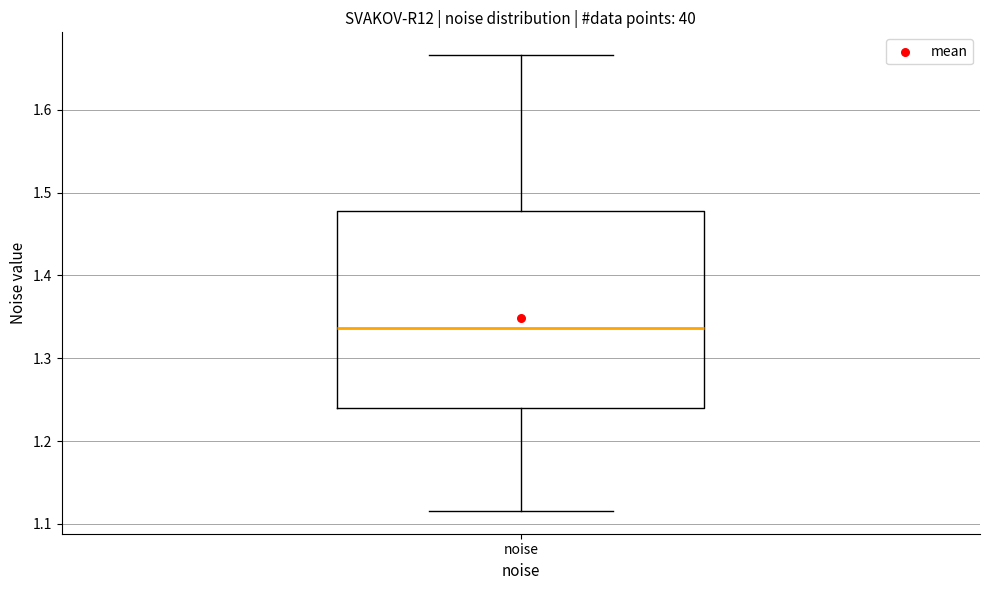

Where does the median line of the box for noise sit on the y-axis? The values are not printed on the chart, so give them approximately, as read against the axis.

1.34